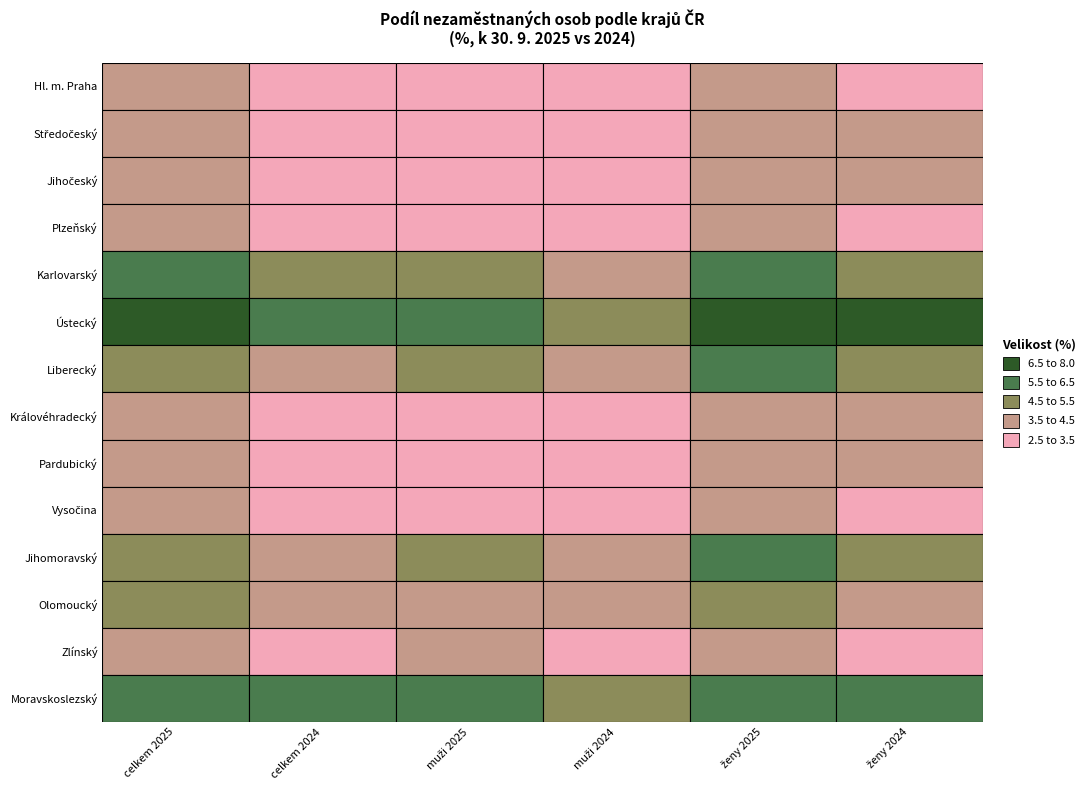

Which series has the widest spread of values?

Ústecký